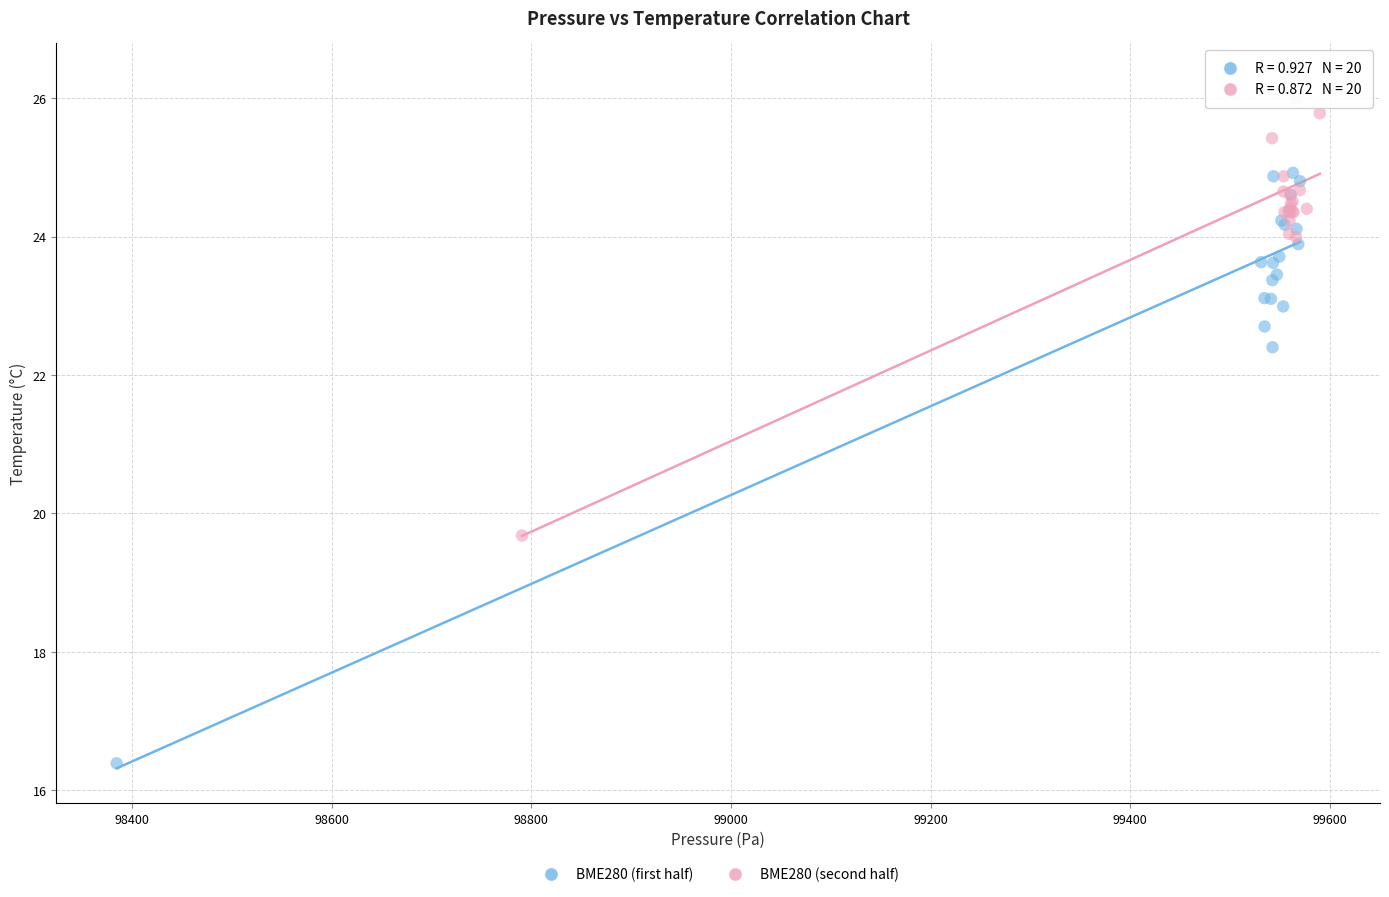

Which series contains the lowest Y value?

BME280 (first half)